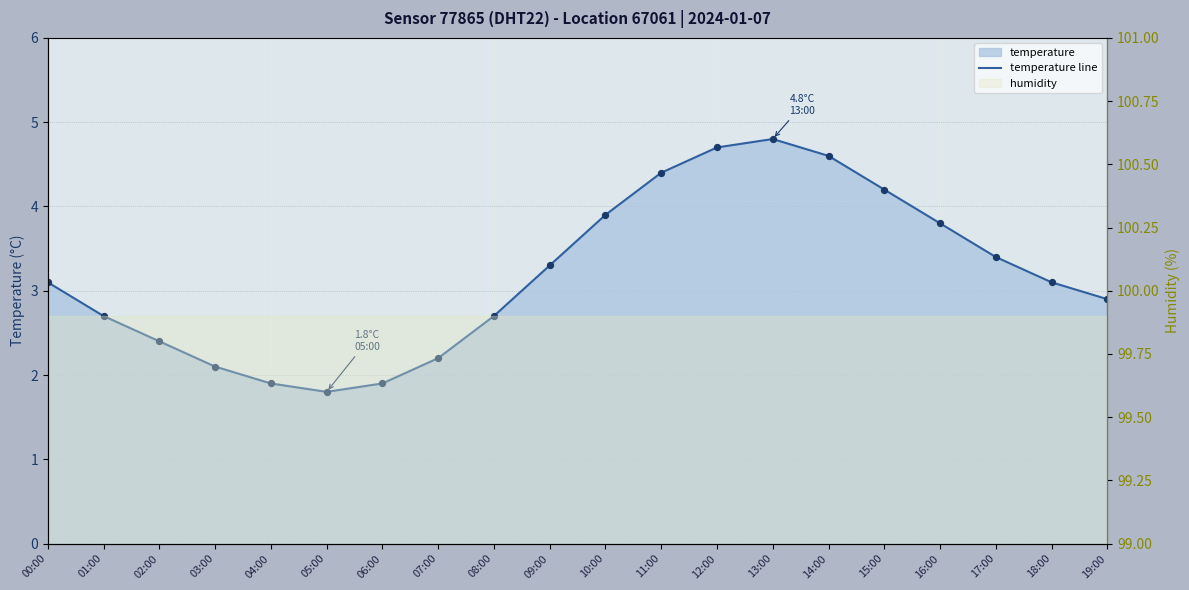

What is the change in value from 17:00 to 18:00?

-0.3